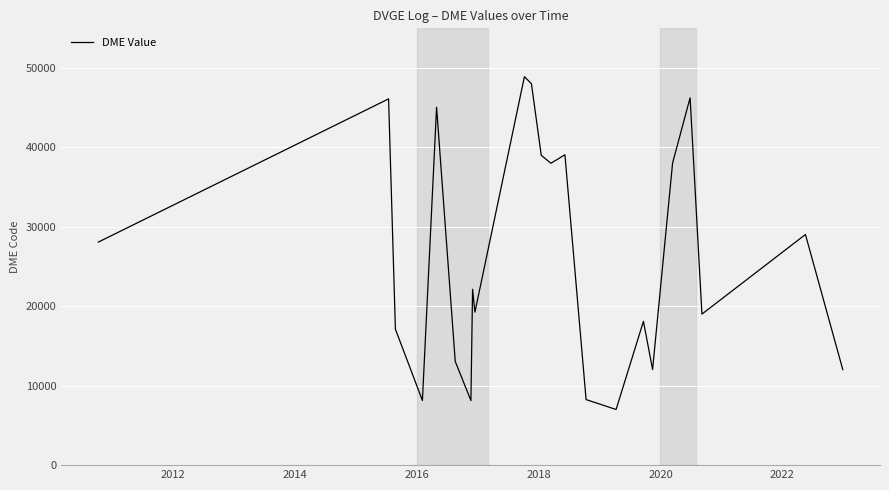

What is the smallest value displayed?

7006